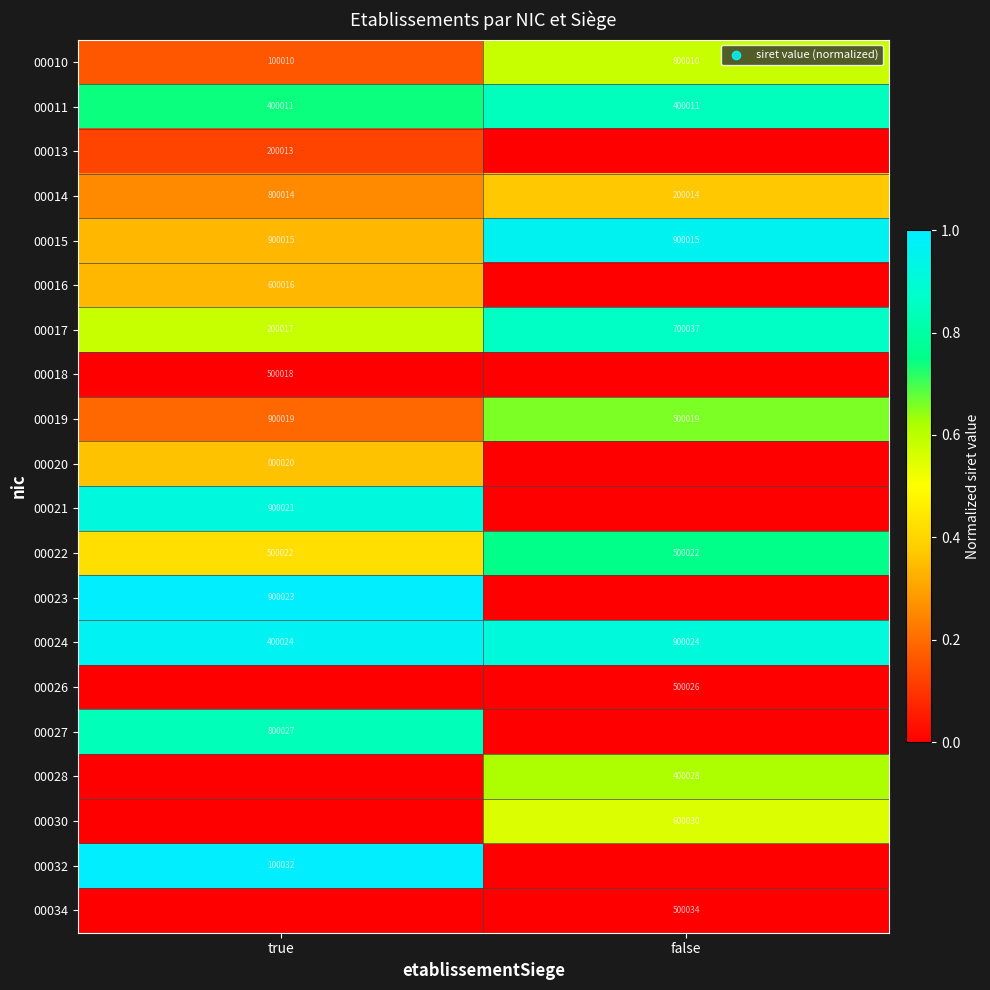

Read the 00024 value at false.

900024